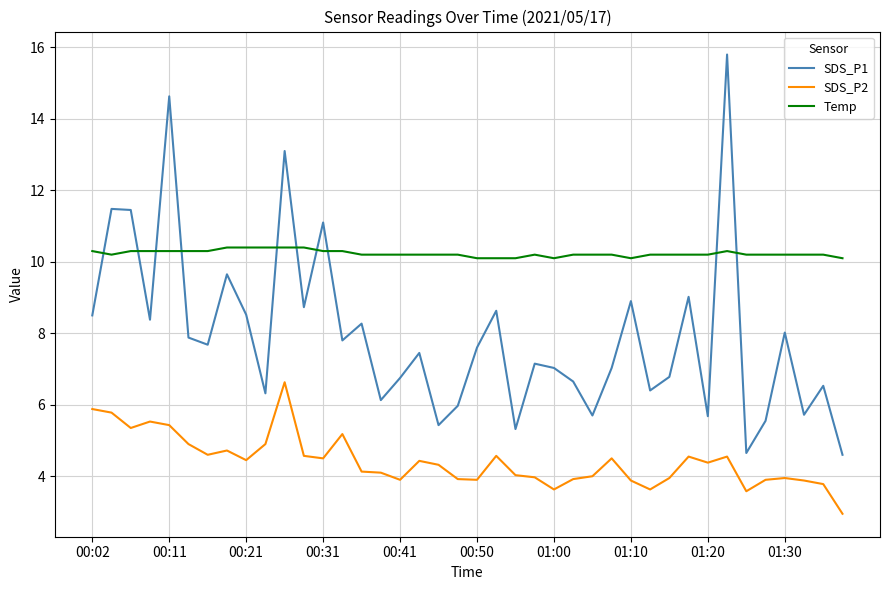

How many distinct data groups are displayed?

3